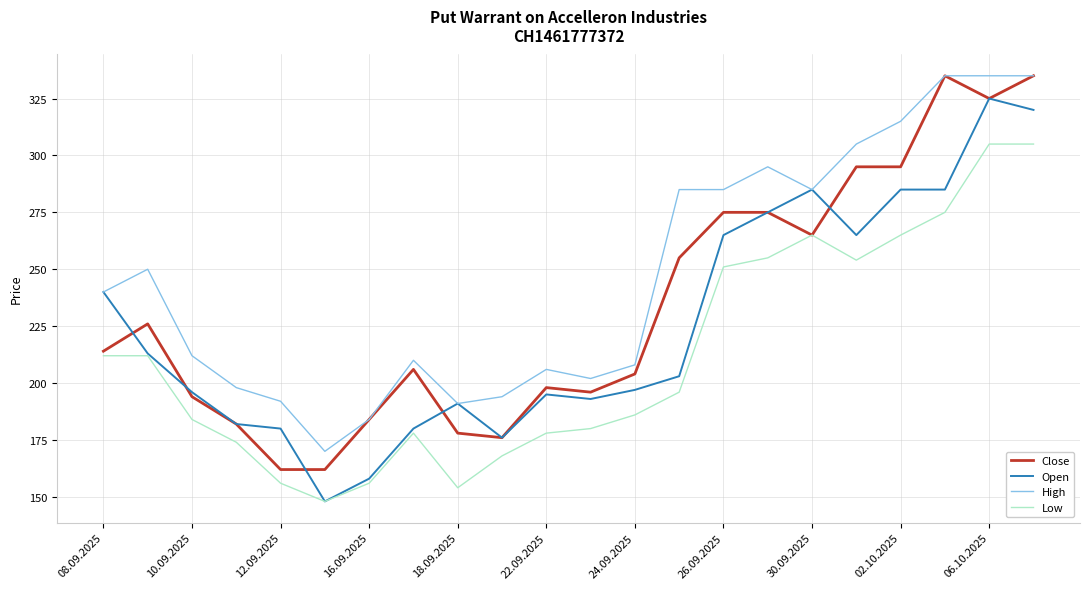

What is the maximum value shown in the chart?

335